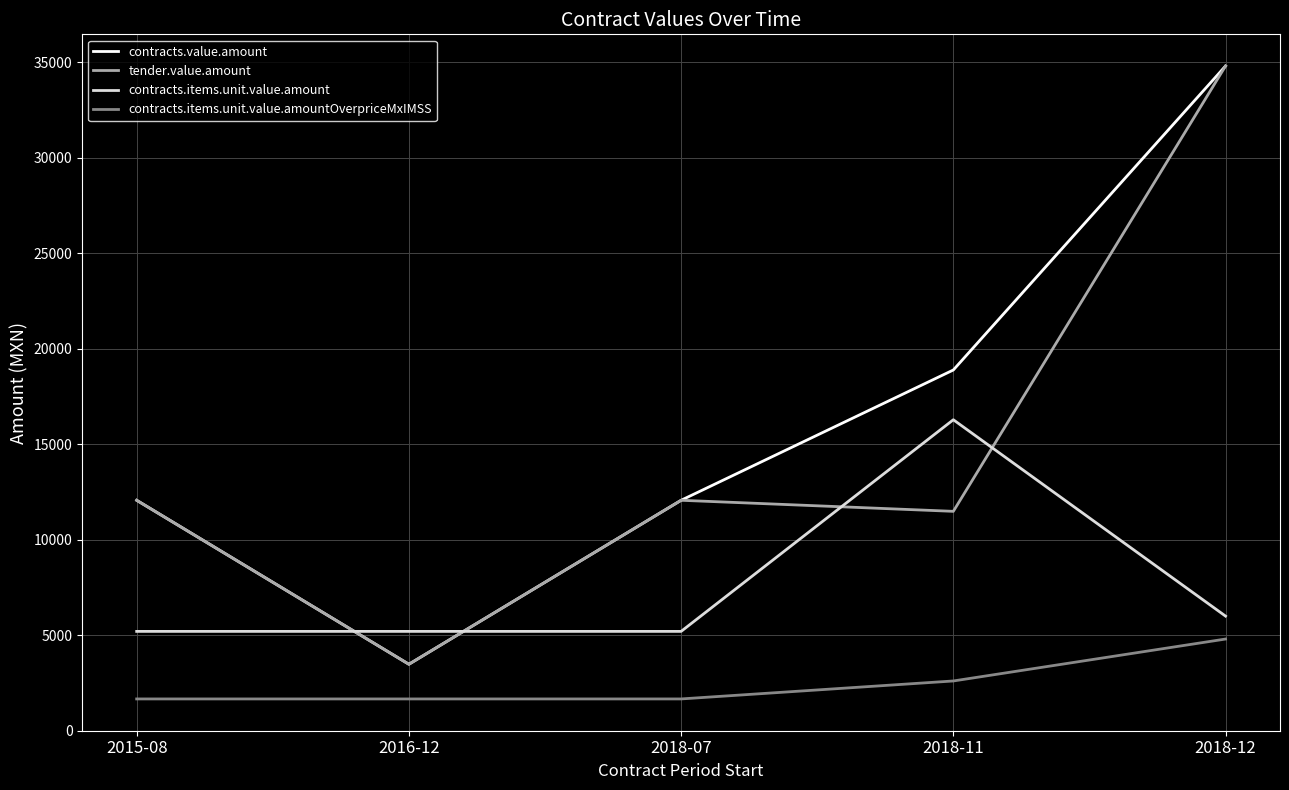

The value of tender.value.amount at 2015-08 is 5317.7. True or false?

False